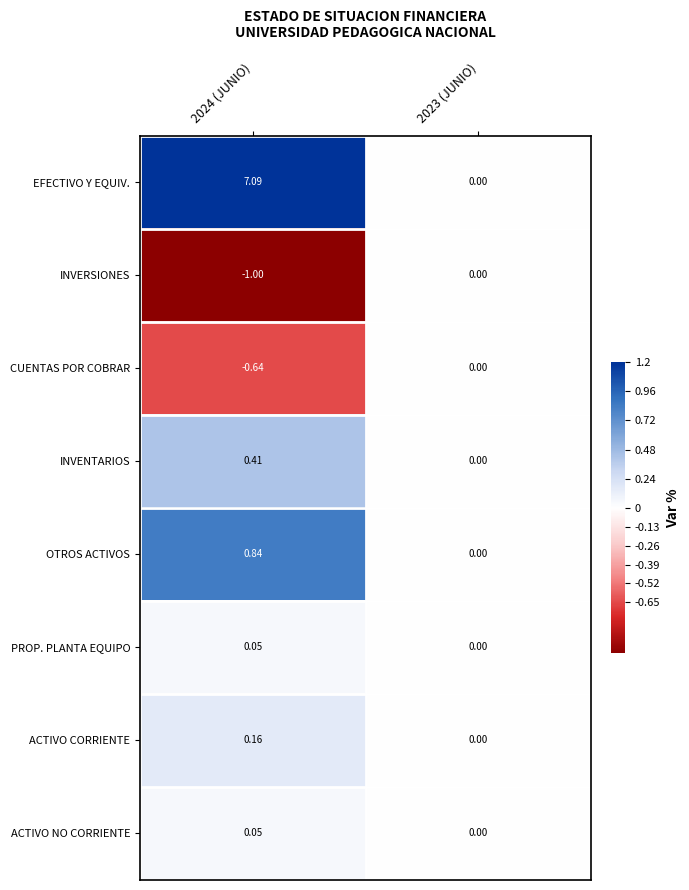

Which category has the highest value across all series?

2024 (JUNIO)